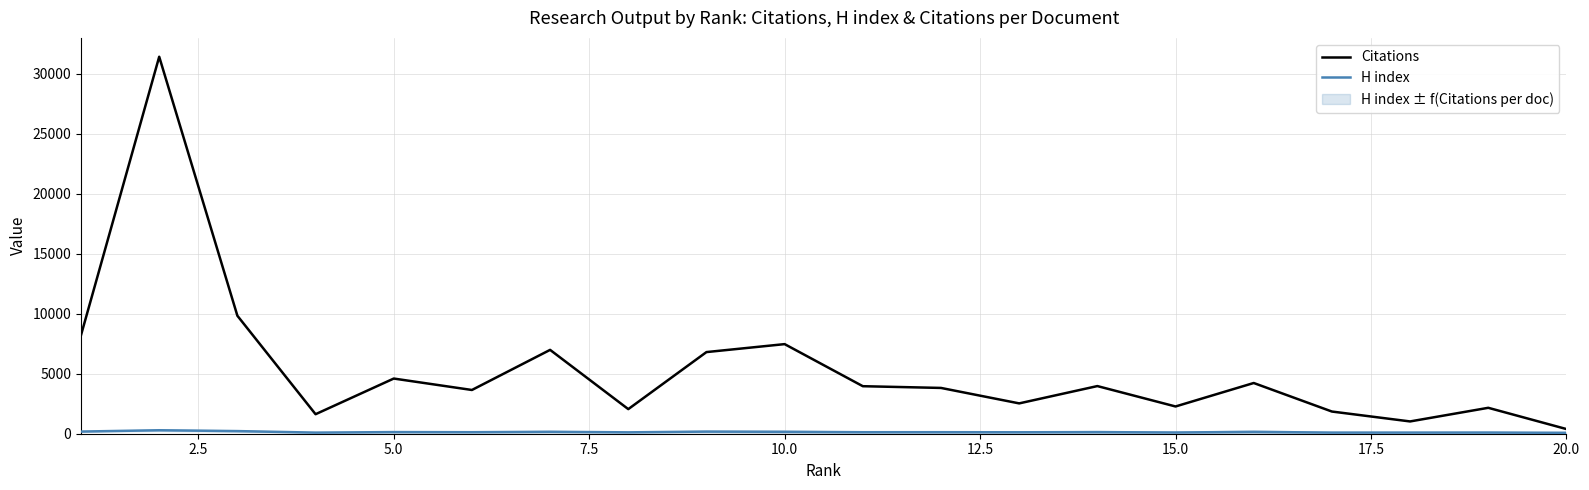

The value of Citations at 10 is 2203. True or false?

False